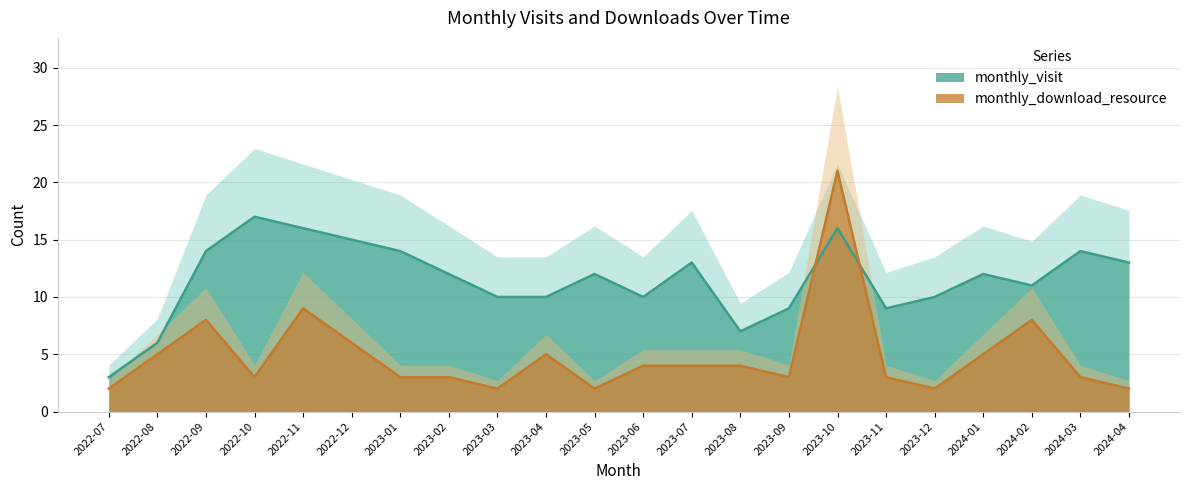

Where is monthly_download_resource nearest to the value 11?

2022-11